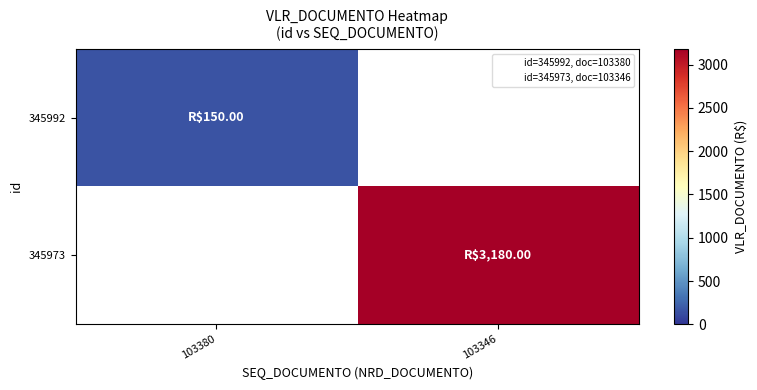

What is the maximum value shown in the chart?

3180